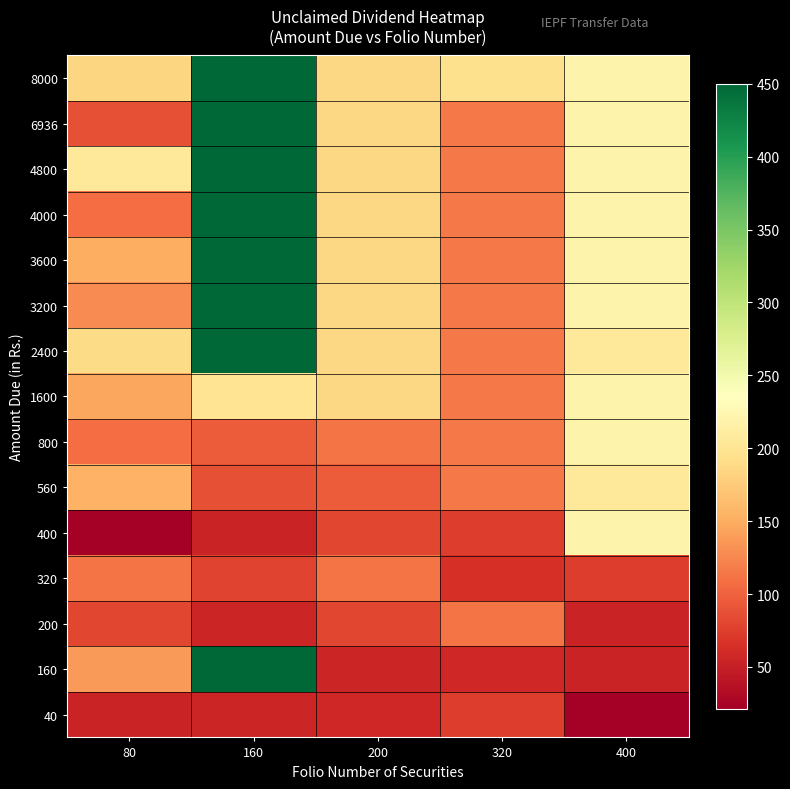

At which category is the sum across all series the highest?

160